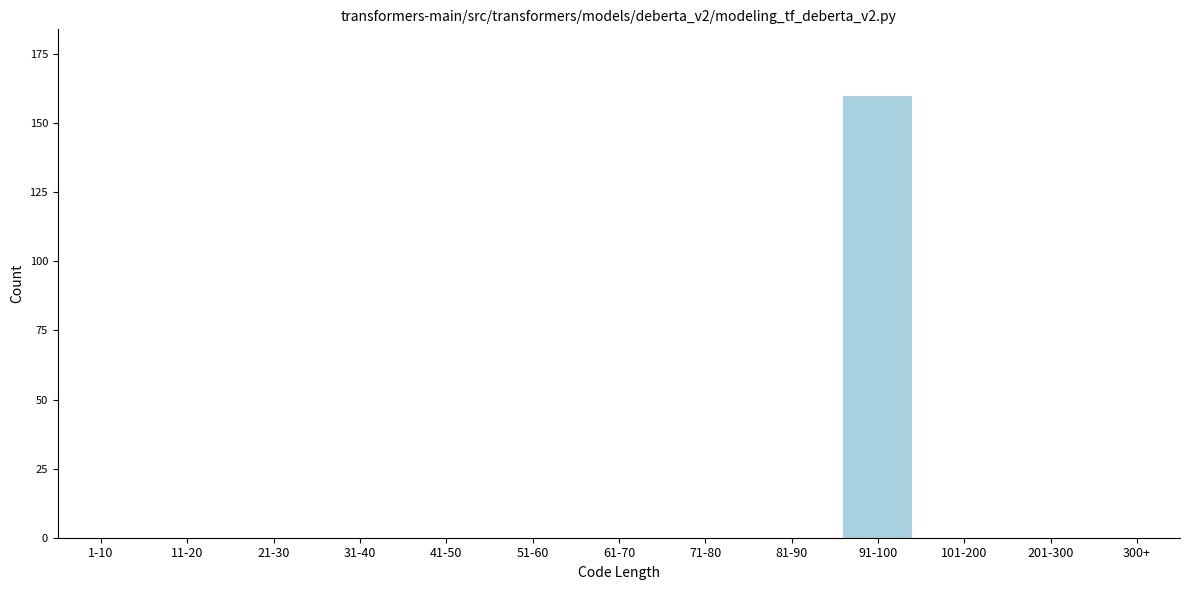

Reading left to right, transcribe all the data shown in this chart.

1-10=0	11-20=0	21-30=0	31-40=0	41-50=0	51-60=0	61-70=0	71-80=0	81-90=0	91-100=160	101-200=0	201-300=0	300+=0